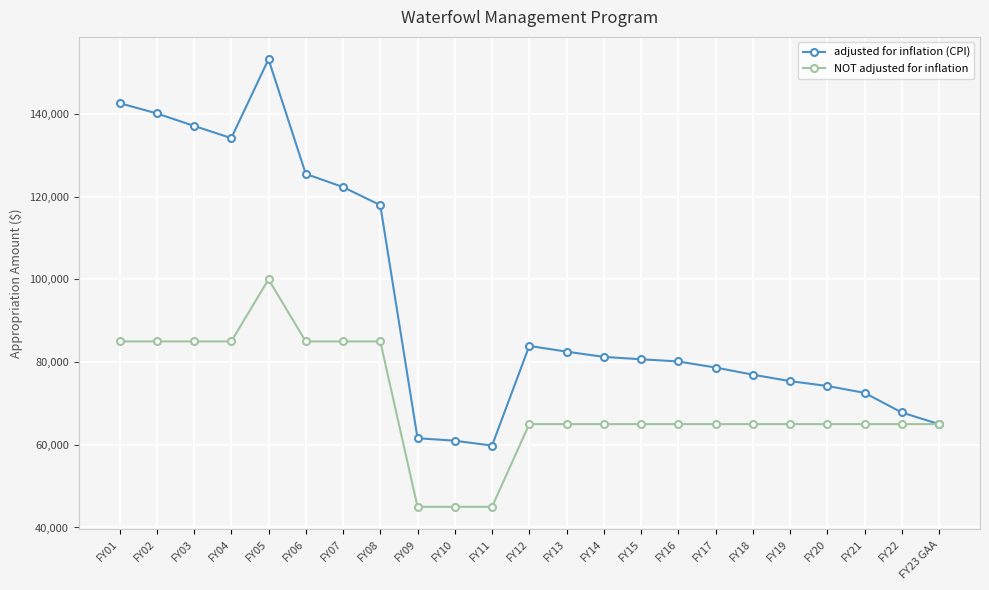

Reading right to left, list all the values displayed in this chart.

adjusted for inflation (CPI): 65000	67812	72564	74225	75399	76962	78687	80151	80683	81261	82525	83916	59802	60988	61588	117963	122339	125518	153247	134174	137133	140154	142636
NOT adjusted for inflation: 65000	65000	65000	65000	65000	65000	65000	65000	65000	65000	65000	65000	45000	45000	45000	85000	85000	85000	100000	85000	85000	85000	85000